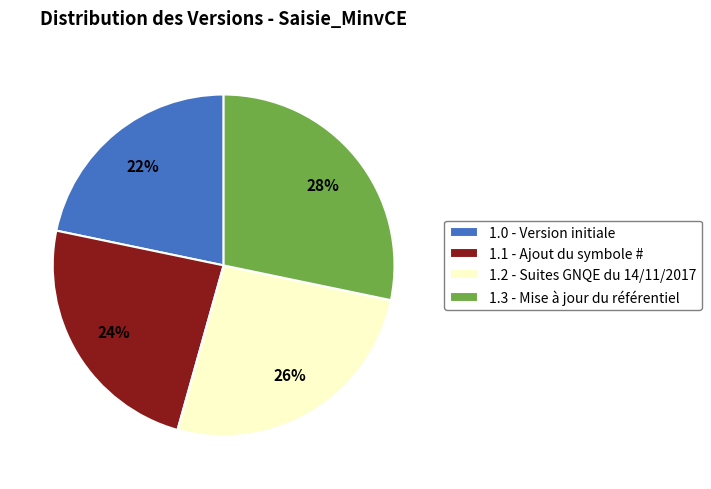

Is it true that 1.3 - Mise à jour du référentiel is 18% of the pie?

False